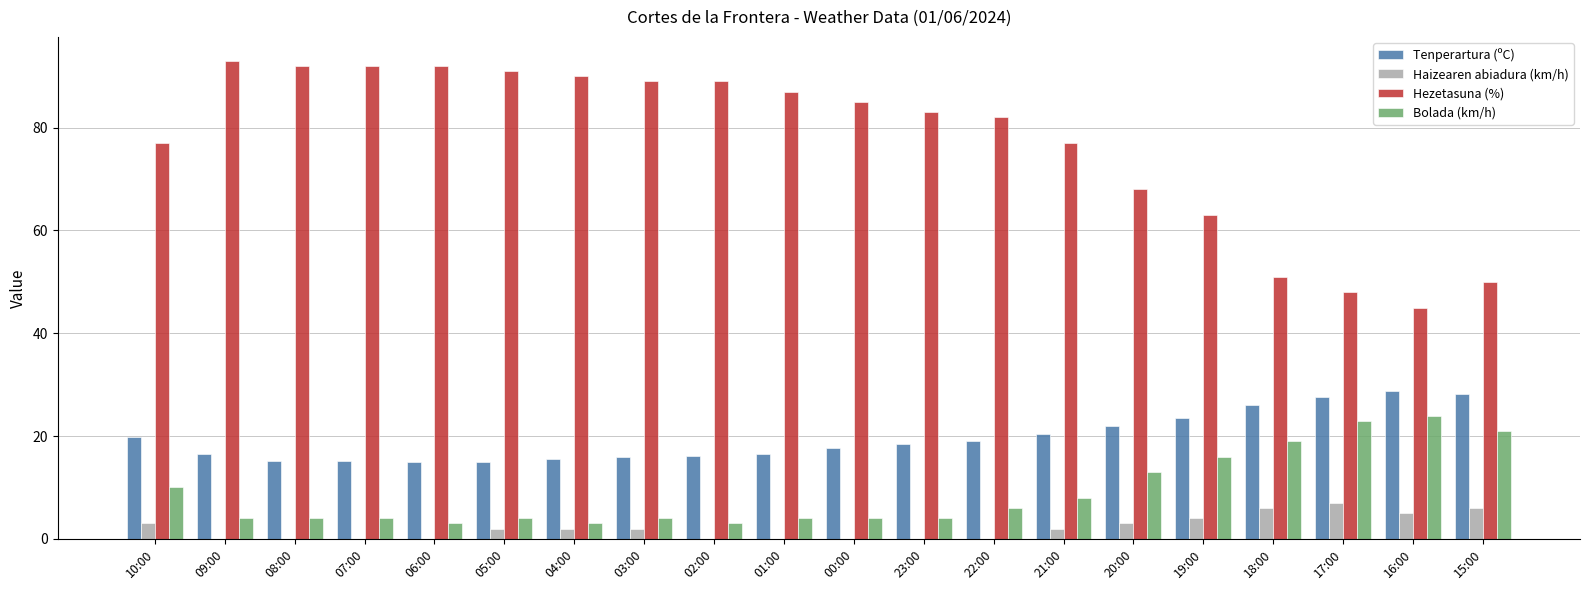

What is the total value across all series at 00:00?

106.6